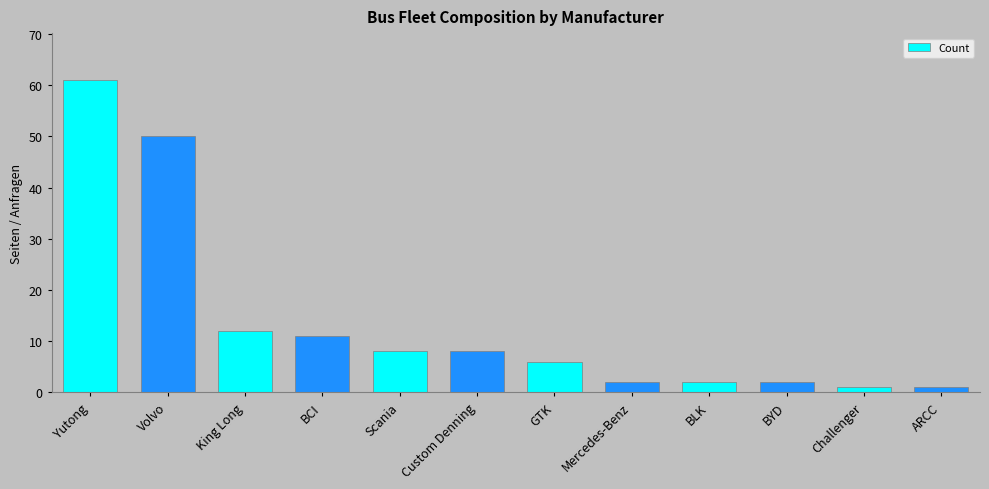

Is it true that the value at Mercedes-Benz is 2?

True